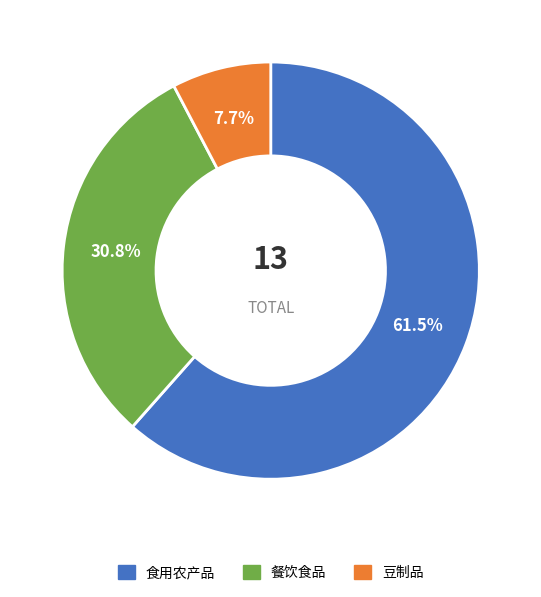

Rank the categories by value from lowest to highest.

豆制品, 餐饮食品, 食用农产品